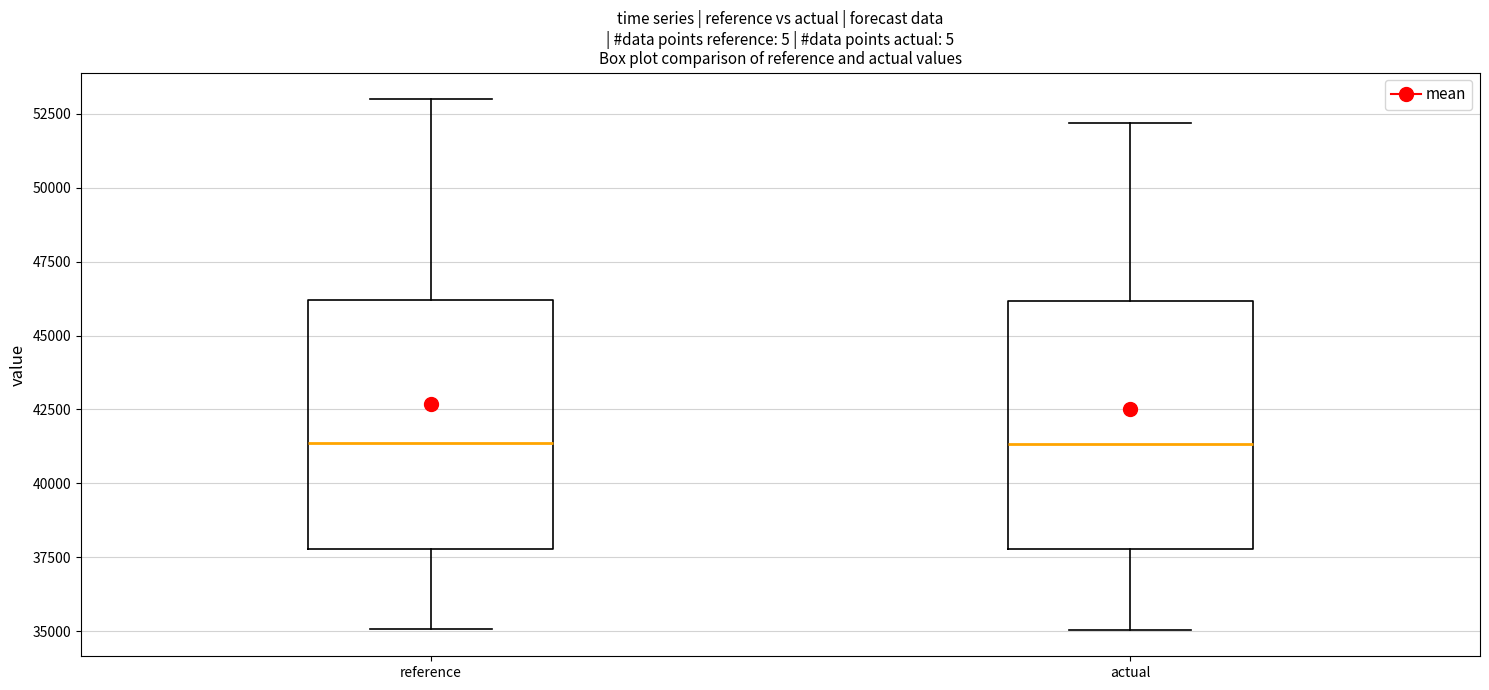

Reading left to right, transcribe this box plot: for each box, give where its median line is, the range the box spans, and where its two whiskers end, as read against the y-axis. The values are not printed on the chart, so give them approximately, as read against the axis.

reference: median 41500, box 38000 to 46000, whiskers 35000 to 53000
actual: median 41500, box 38000 to 46000, whiskers 35000 to 52000